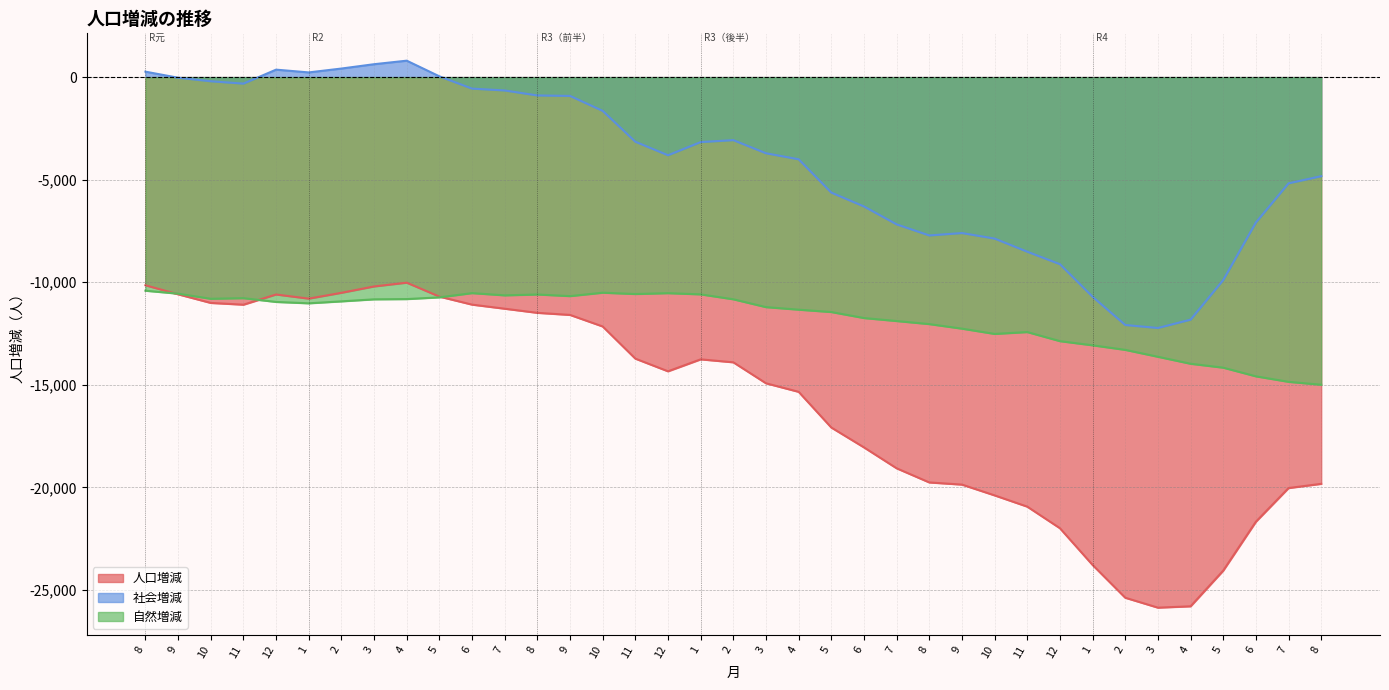

The value of 自然増減 at 1 is -17468. True or false?

False